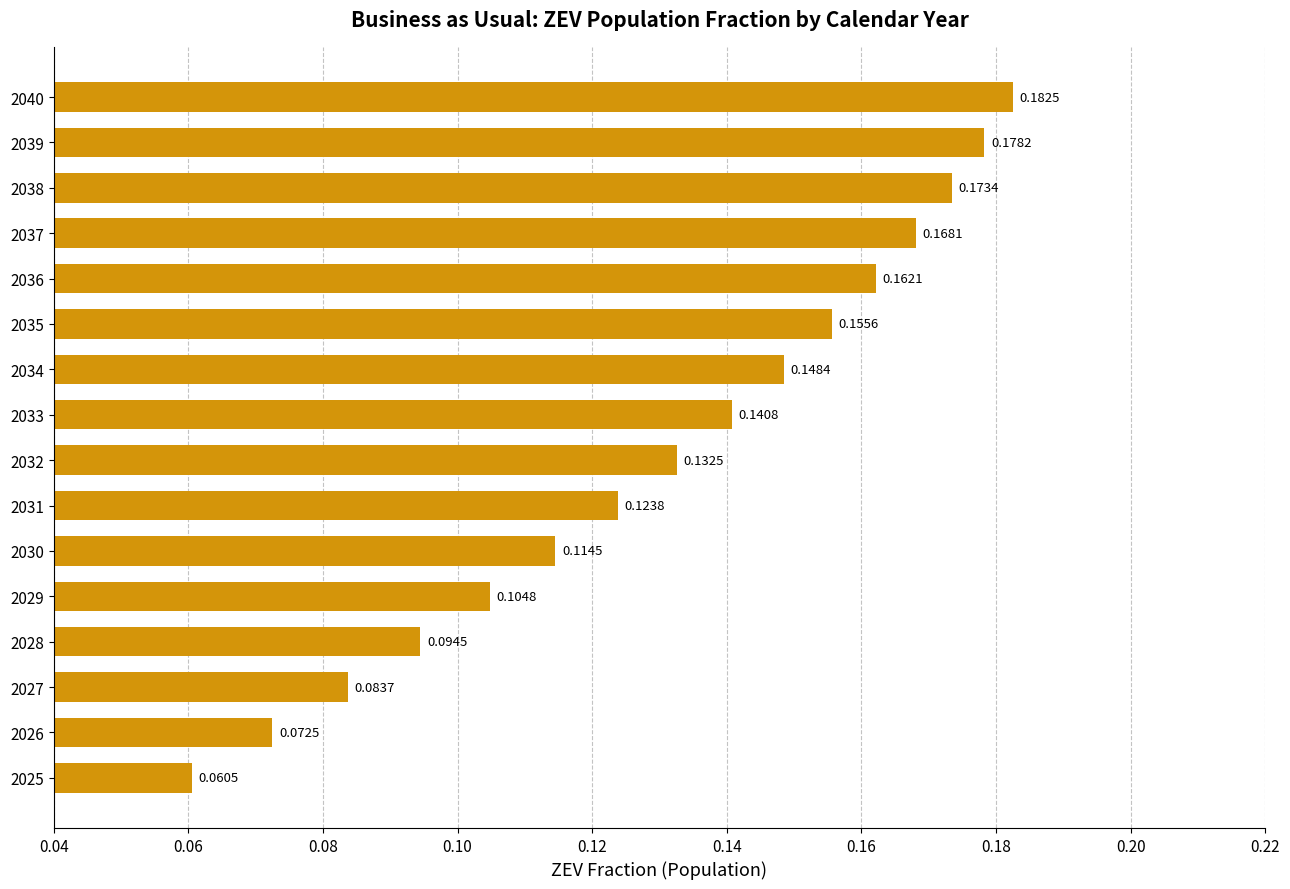

Which has a higher value, 2026 or 2025?

2026